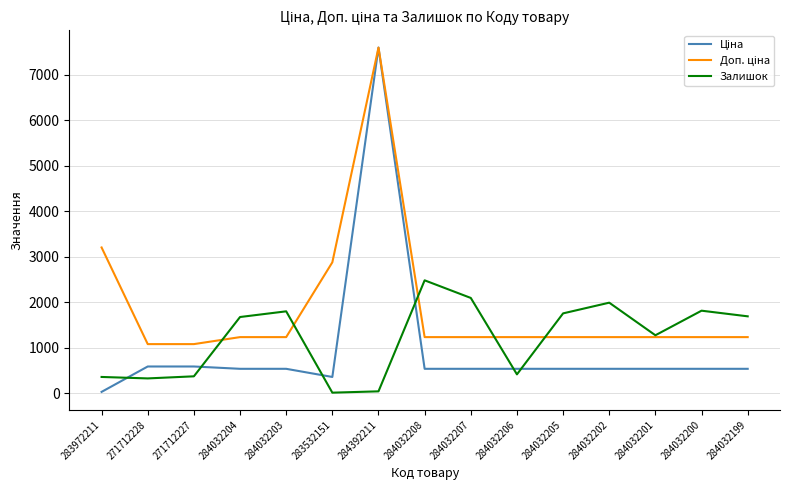

What is the total value across all series at 284032203?

3576.4